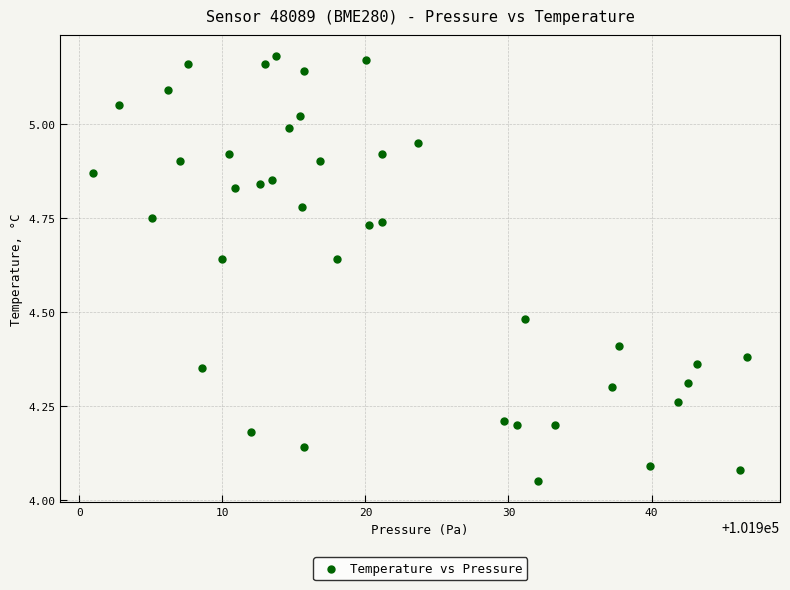

What is the range of Y values (max minus min)?

1.1